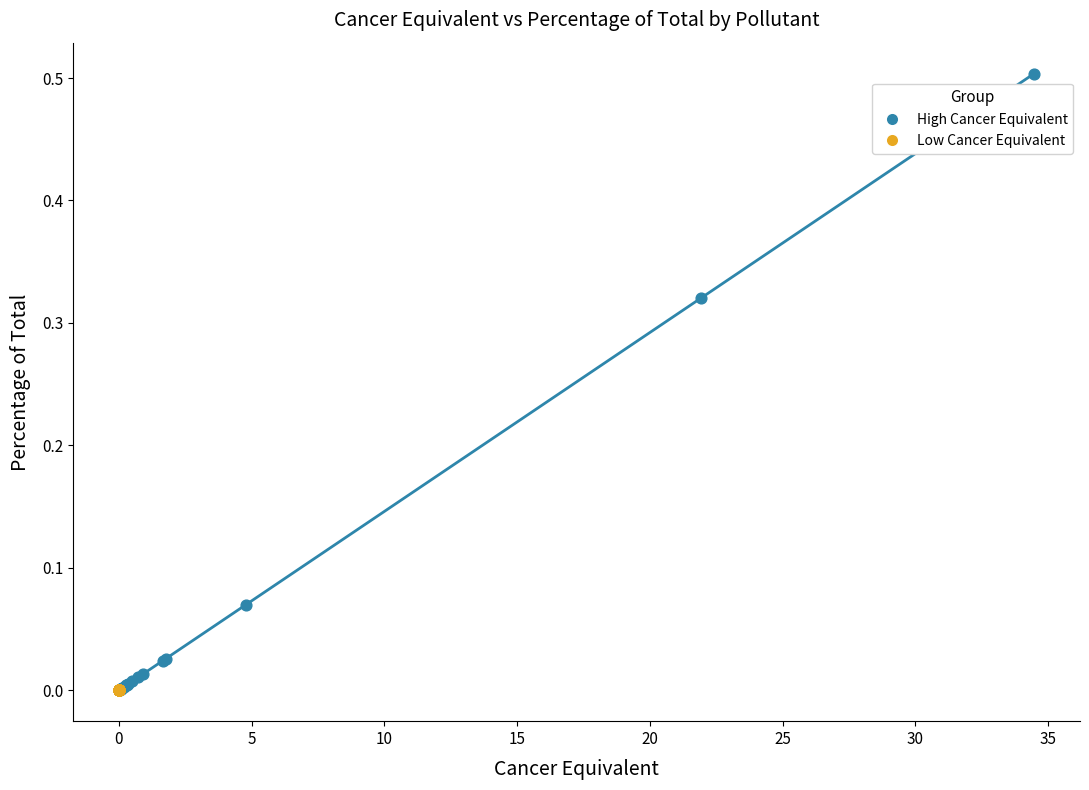

Which series has the largest Y range (max minus min)?

High Cancer Equivalent